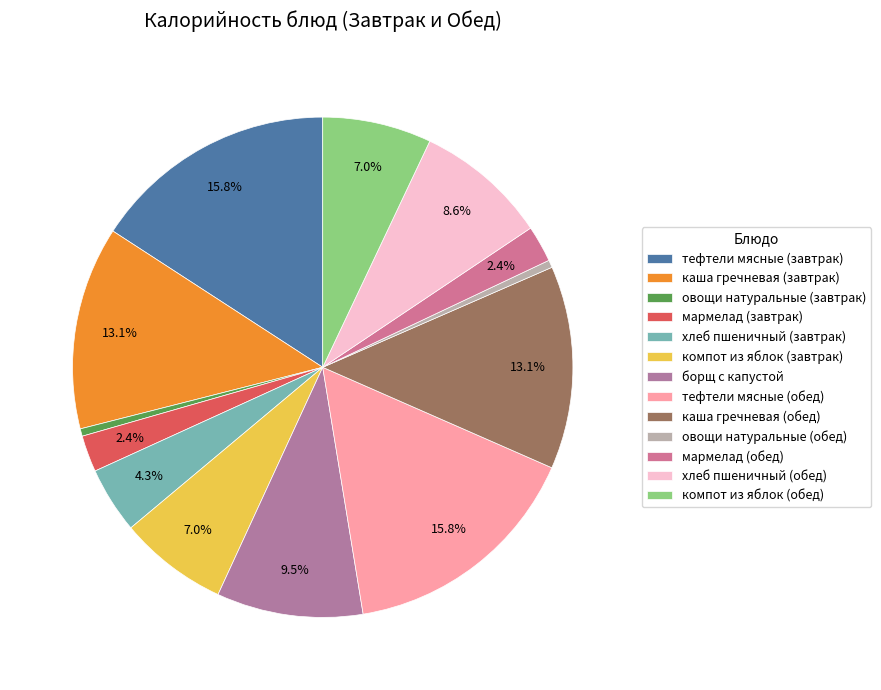

To the nearest percent, what portion does мармелад (завтрак) represent?

2%